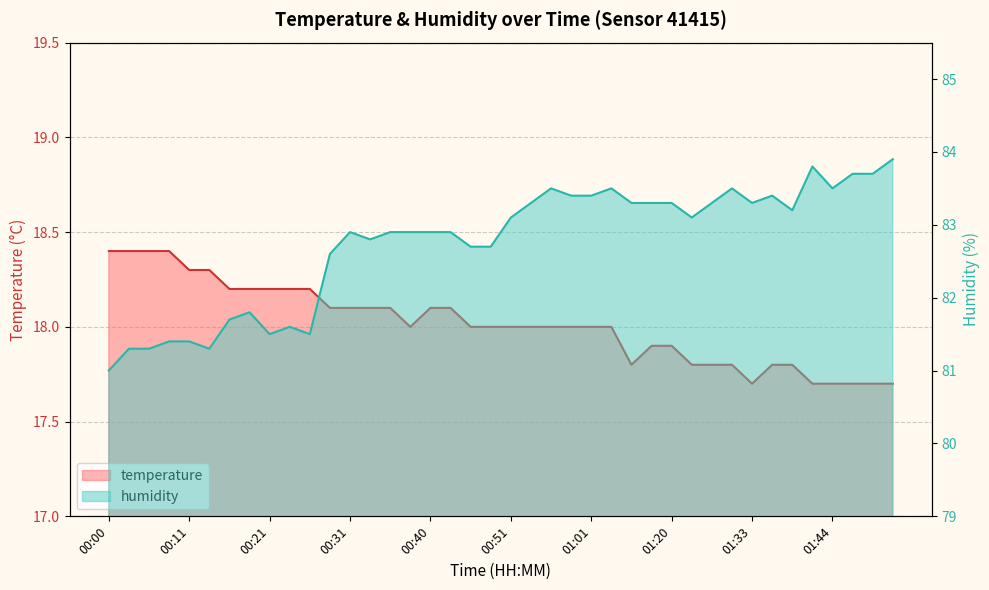

What is the difference between the maximum and minimum values in the humidity series?

2.9